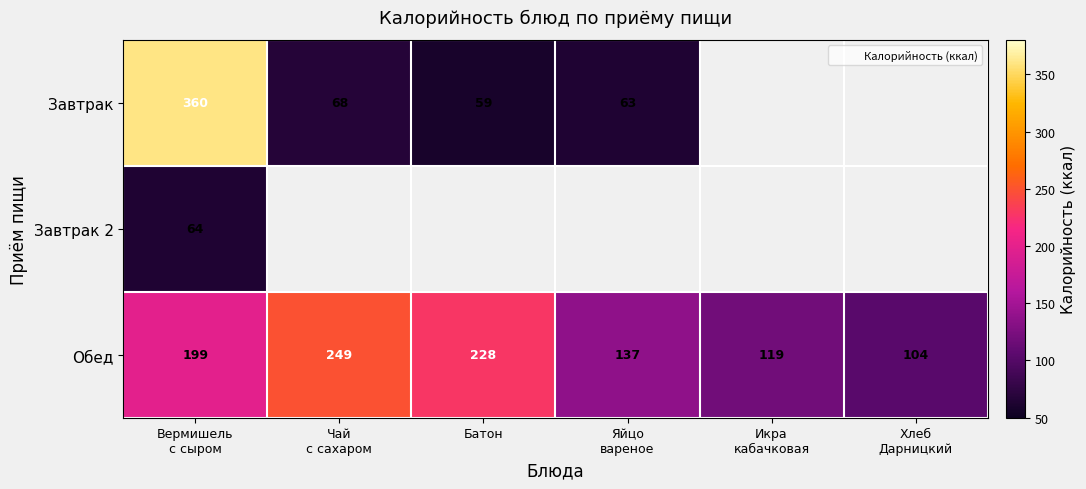

What is the difference between the Обед values at Хлеб Дарницкий and Чай с сахаром?

145.0